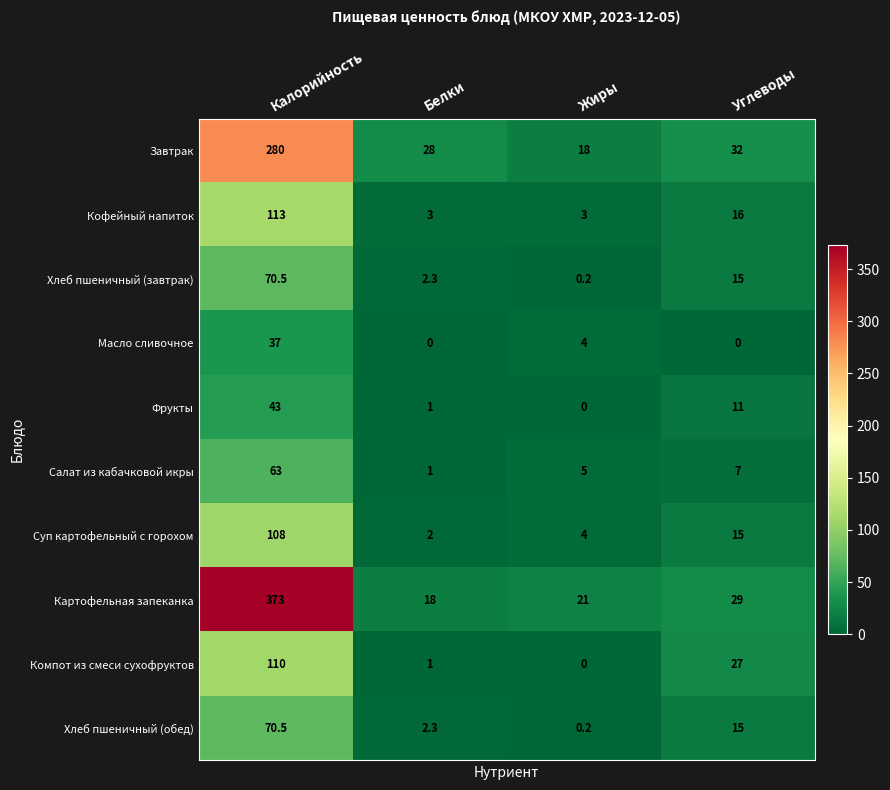

What is the maximum value for Хлеб пшеничный (завтрак)?

70.5